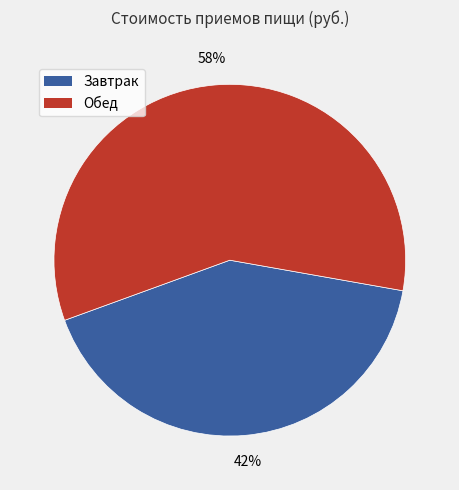

To the nearest percent, what is the combined percentage of Завтрак and Обед?

100%